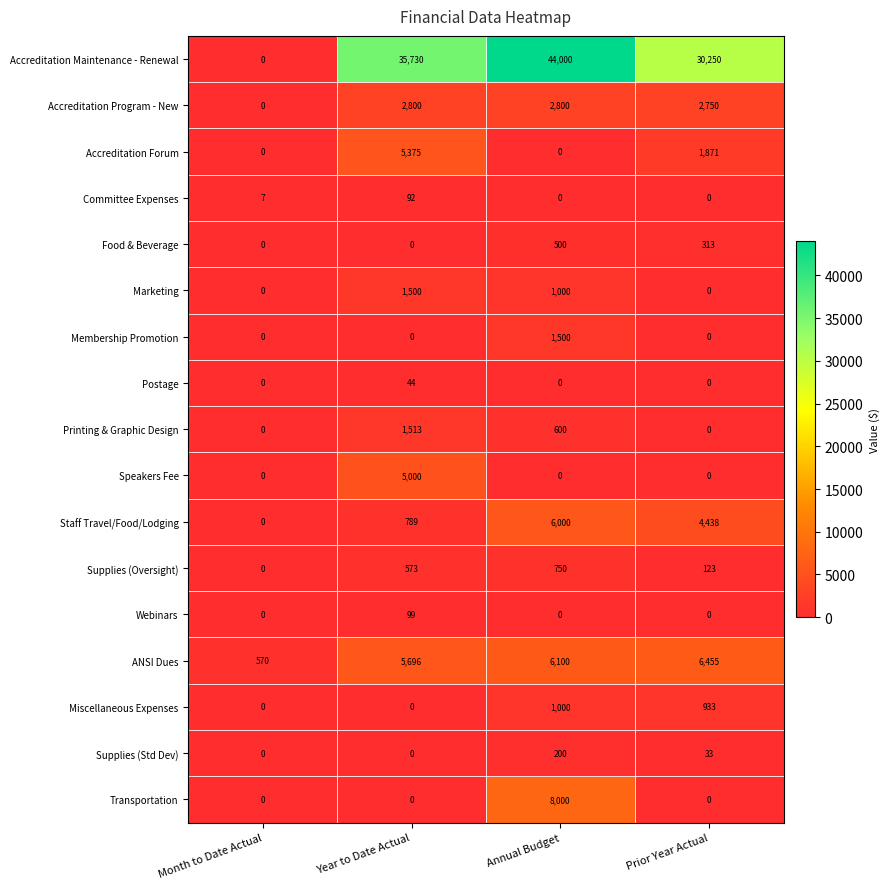

Count the Staff Travel/Food/Lodging values in the range 789 to 6000.

3